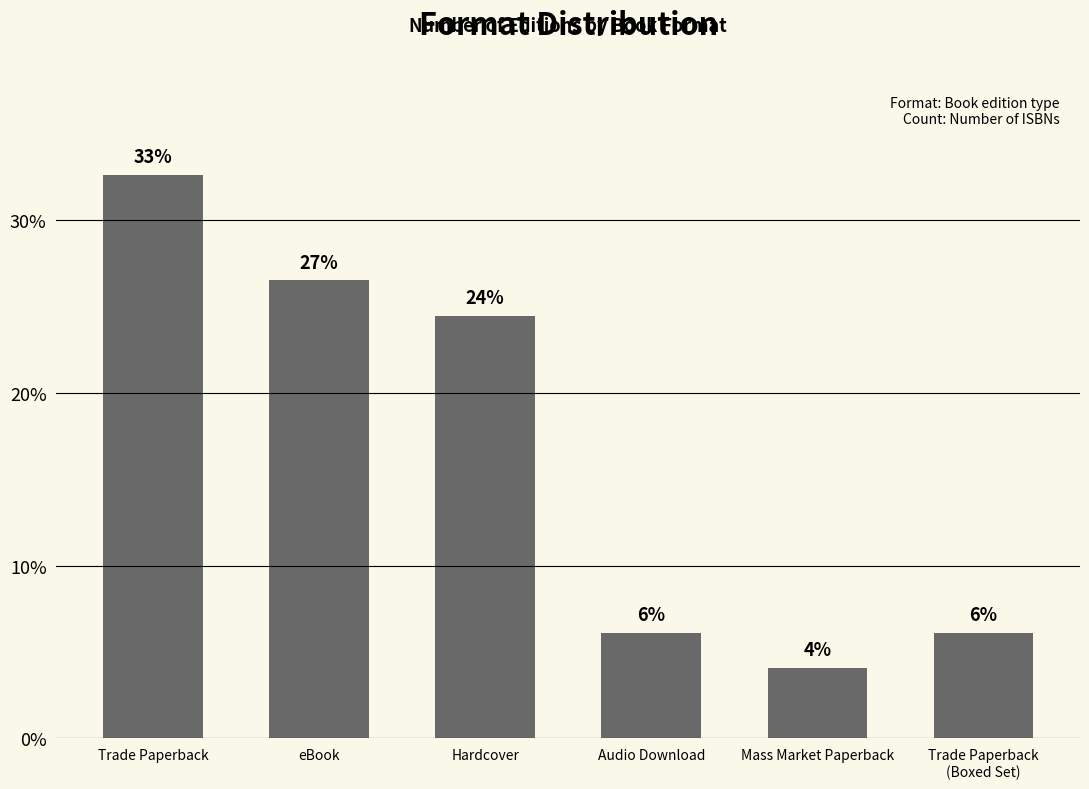

Where is the data nearest to the value 18?

Hardcover